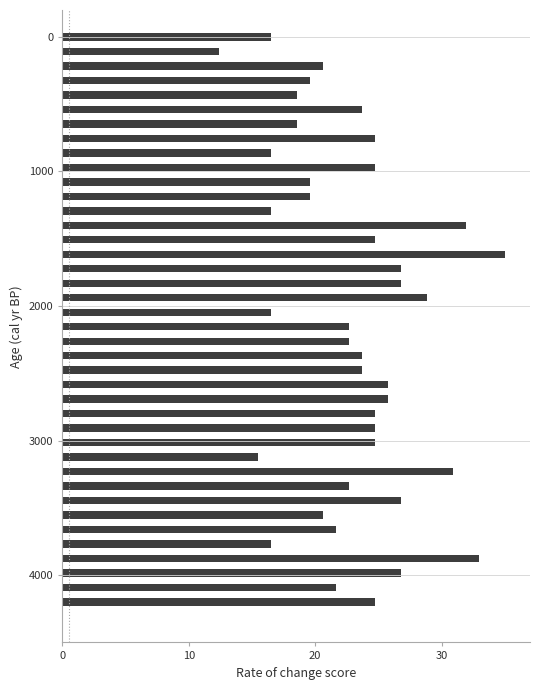

What is the difference between the maximum and second lowest values?

19.6